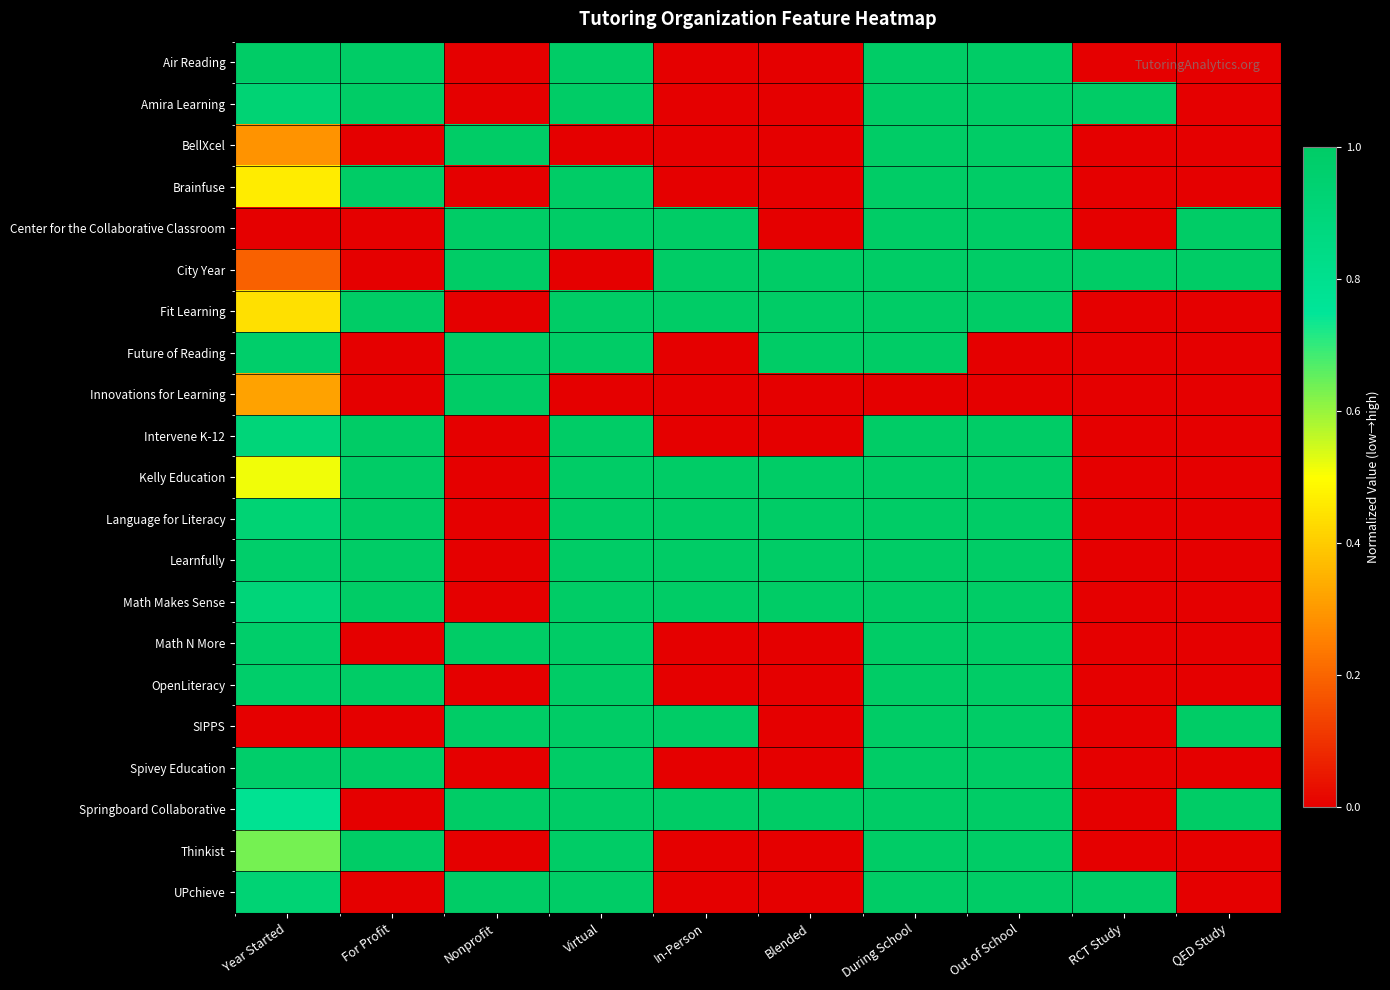

Reading left to right, extract all data points from this chart.

Air Reading: Year Started=1.0	For Profit=1.0	Nonprofit=0.0	Virtual=1.0	In-Person=0.0	Blended=0.0	During School=1.0	Out of School=1.0	RCT Study=0.0	QED Study=0.0
Amira Learning: Year Started=0.9	For Profit=1.0	Nonprofit=0.0	Virtual=1.0	In-Person=0.0	Blended=0.0	During School=1.0	Out of School=1.0	RCT Study=1.0	QED Study=0.0
BellXcel: Year Started=0.3	For Profit=0.0	Nonprofit=1.0	Virtual=0.0	In-Person=0.0	Blended=0.0	During School=1.0	Out of School=1.0	RCT Study=0.0	QED Study=0.0
Brainfuse: Year Started=0.5	For Profit=1.0	Nonprofit=0.0	Virtual=1.0	In-Person=0.0	Blended=0.0	During School=1.0	Out of School=1.0	RCT Study=0.0	QED Study=0.0
Center for the Collaborative Classroom: Year Started=0.0	For Profit=0.0	Nonprofit=1.0	Virtual=1.0	In-Person=1.0	Blended=0.0	During School=1.0	Out of School=1.0	RCT Study=0.0	QED Study=1.0
City Year: Year Started=0.2	For Profit=0.0	Nonprofit=1.0	Virtual=0.0	In-Person=1.0	Blended=1.0	During School=1.0	Out of School=1.0	RCT Study=1.0	QED Study=1.0
Fit Learning: Year Started=0.4	For Profit=1.0	Nonprofit=0.0	Virtual=1.0	In-Person=1.0	Blended=1.0	During School=1.0	Out of School=1.0	RCT Study=0.0	QED Study=0.0
Future of Reading: Year Started=1.0	For Profit=0.0	Nonprofit=1.0	Virtual=1.0	In-Person=0.0	Blended=1.0	During School=1.0	Out of School=0.0	RCT Study=0.0	QED Study=0.0
Innovations for Learning: Year Started=0.3	For Profit=0.0	Nonprofit=1.0	Virtual=0.0	In-Person=0.0	Blended=0.0	During School=0.0	Out of School=0.0	RCT Study=0.0	QED Study=0.0
Intervene K-12: Year Started=0.9	For Profit=1.0	Nonprofit=0.0	Virtual=1.0	In-Person=0.0	Blended=0.0	During School=1.0	Out of School=1.0	RCT Study=0.0	QED Study=0.0
Kelly Education: Year Started=0.5	For Profit=1.0	Nonprofit=0.0	Virtual=1.0	In-Person=1.0	Blended=1.0	During School=1.0	Out of School=1.0	RCT Study=0.0	QED Study=0.0
Language for Literacy: Year Started=0.9	For Profit=1.0	Nonprofit=0.0	Virtual=1.0	In-Person=1.0	Blended=1.0	During School=1.0	Out of School=1.0	RCT Study=0.0	QED Study=0.0
Learnfully: Year Started=1.0	For Profit=1.0	Nonprofit=0.0	Virtual=1.0	In-Person=1.0	Blended=1.0	During School=1.0	Out of School=1.0	RCT Study=0.0	QED Study=0.0
Math Makes Sense: Year Started=0.9	For Profit=1.0	Nonprofit=0.0	Virtual=1.0	In-Person=1.0	Blended=1.0	During School=1.0	Out of School=1.0	RCT Study=0.0	QED Study=0.0
Math N More: Year Started=1.0	For Profit=0.0	Nonprofit=1.0	Virtual=1.0	In-Person=0.0	Blended=0.0	During School=1.0	Out of School=1.0	RCT Study=0.0	QED Study=0.0
OpenLiteracy: Year Started=1.0	For Profit=1.0	Nonprofit=0.0	Virtual=1.0	In-Person=0.0	Blended=0.0	During School=1.0	Out of School=1.0	RCT Study=0.0	QED Study=0.0
SIPPS: Year Started=0.0	For Profit=0.0	Nonprofit=1.0	Virtual=1.0	In-Person=1.0	Blended=0.0	During School=1.0	Out of School=1.0	RCT Study=0.0	QED Study=1.0
Spivey Education: Year Started=1.0	For Profit=1.0	Nonprofit=0.0	Virtual=1.0	In-Person=0.0	Blended=0.0	During School=1.0	Out of School=1.0	RCT Study=0.0	QED Study=0.0
Springboard Collaborative: Year Started=0.8	For Profit=0.0	Nonprofit=1.0	Virtual=1.0	In-Person=1.0	Blended=1.0	During School=1.0	Out of School=1.0	RCT Study=0.0	QED Study=1.0
Thinkist: Year Started=0.6	For Profit=1.0	Nonprofit=0.0	Virtual=1.0	In-Person=0.0	Blended=0.0	During School=1.0	Out of School=1.0	RCT Study=0.0	QED Study=0.0
UPchieve: Year Started=0.9	For Profit=0.0	Nonprofit=1.0	Virtual=1.0	In-Person=0.0	Blended=0.0	During School=1.0	Out of School=1.0	RCT Study=1.0	QED Study=0.0